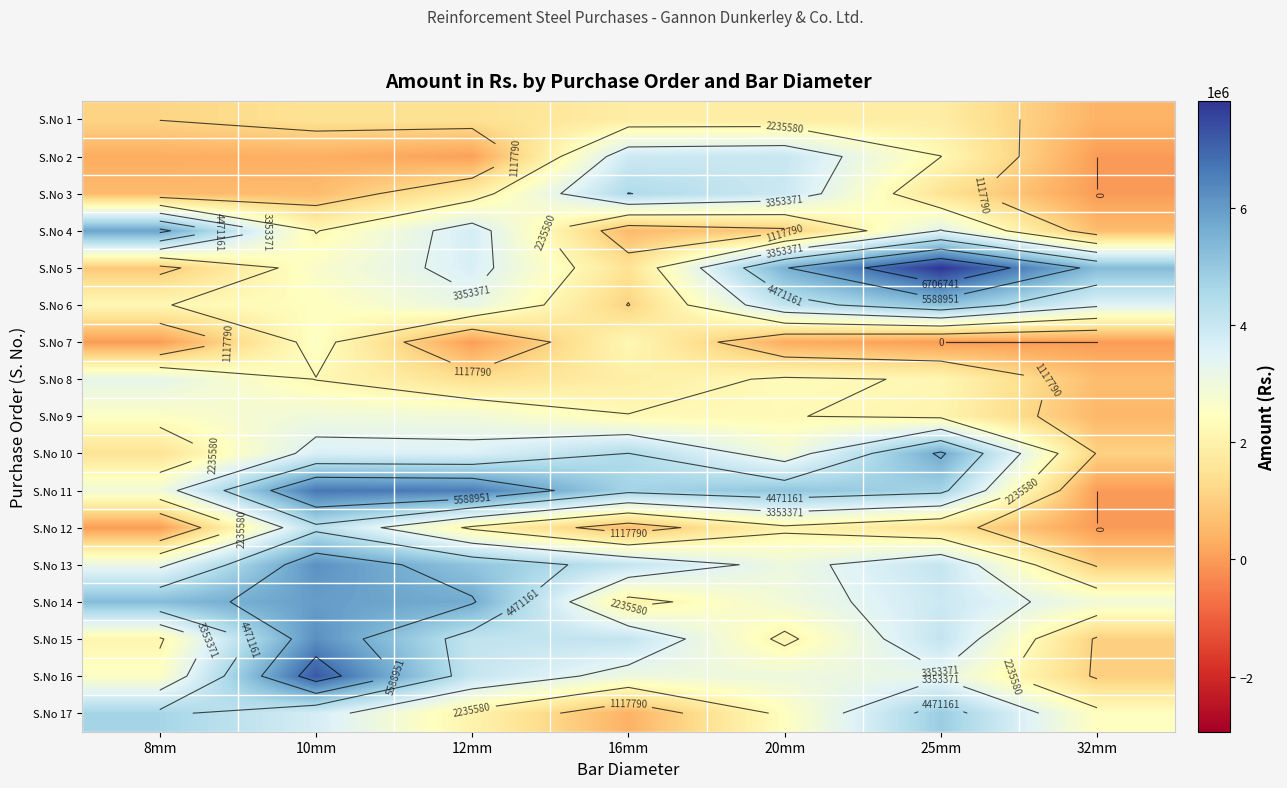

What is the difference between the S.No 6 values at 10mm and 25mm?

2753375.1